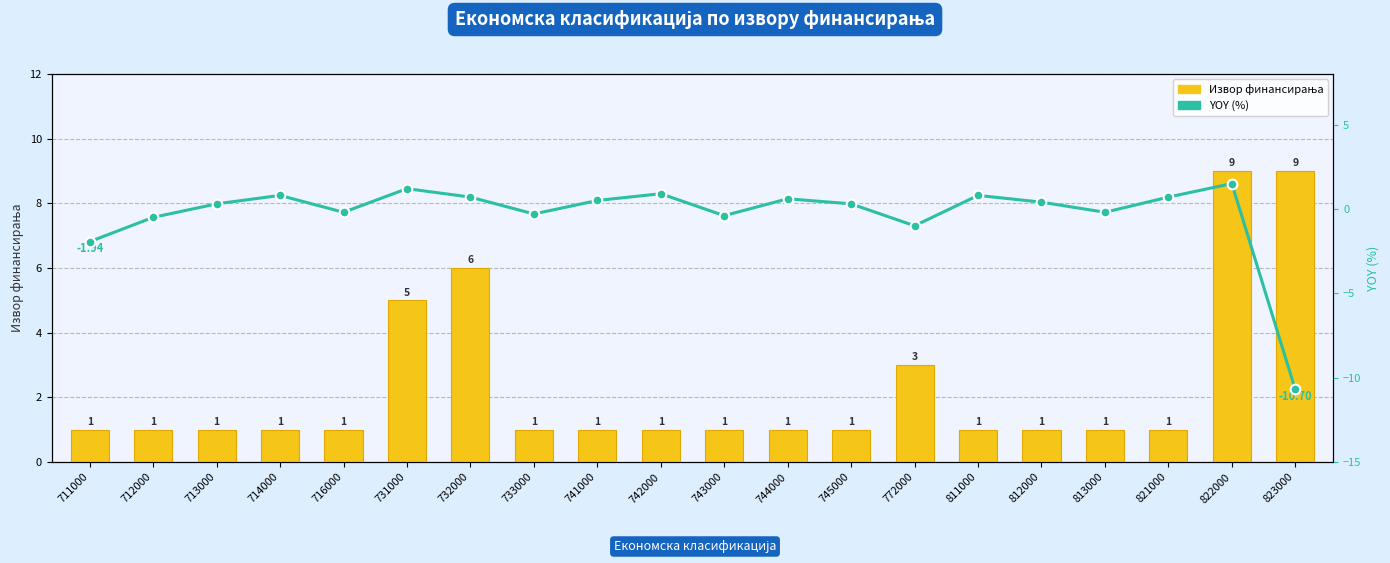

Rank the series at 822000 from highest to lowest value.

Извор финансирања, YOY (%)